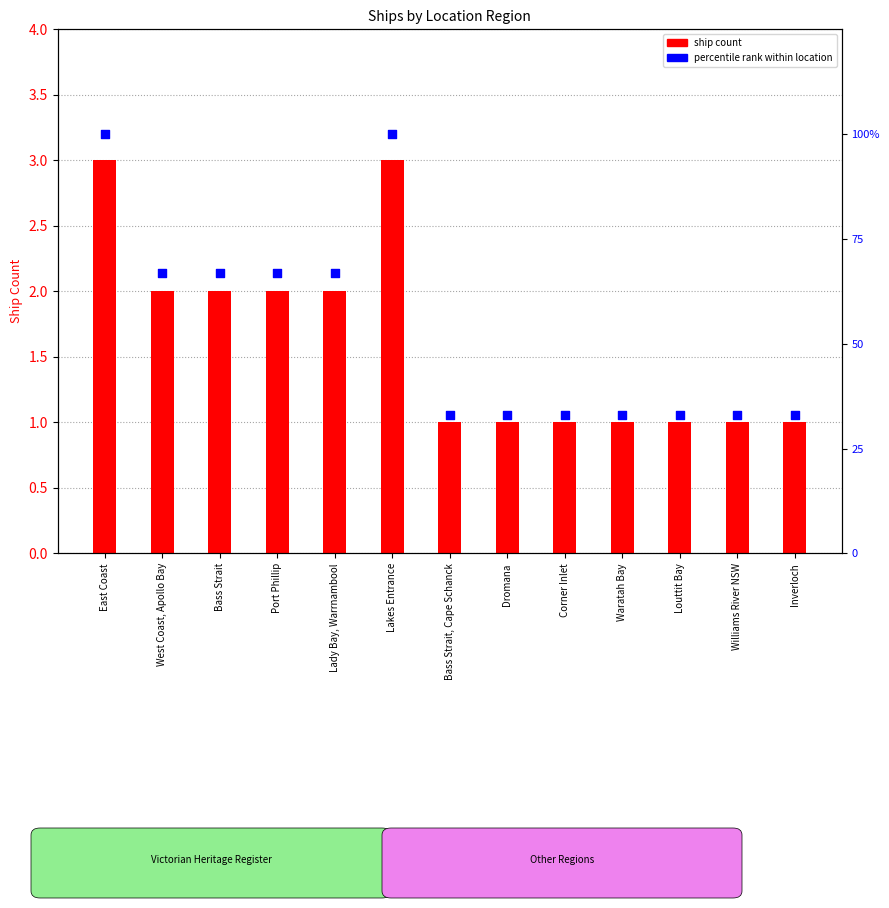

At which category is the sum across all series the highest?

East Coast